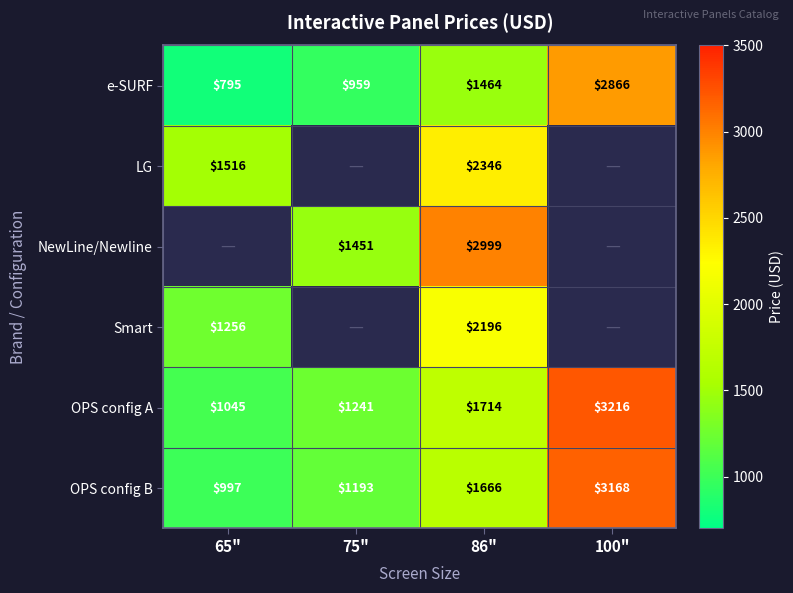

What is the maximum value shown in the chart?

3216